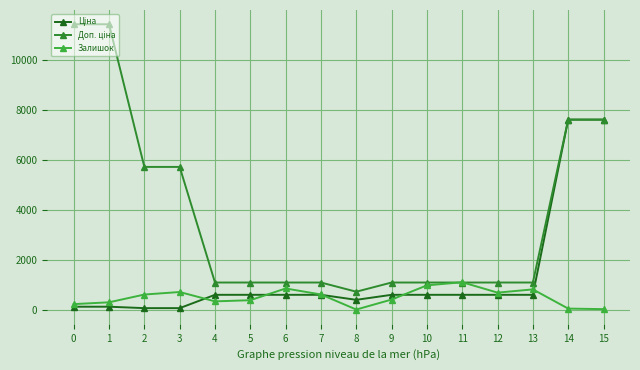

What is the total value across all series at 6?

2514.6